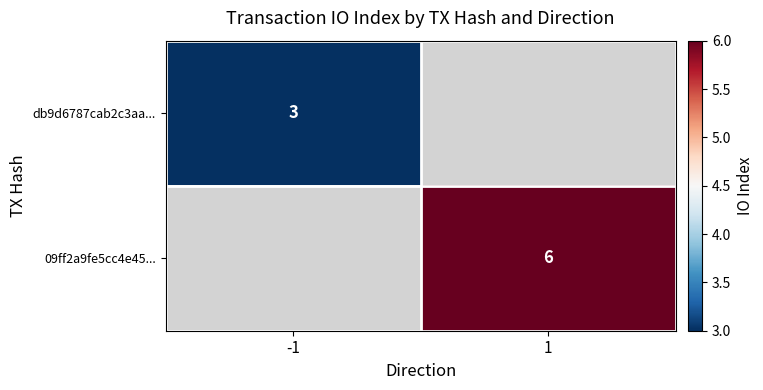

The value of db9d6787cab2c3aa... at -1 is 1. True or false?

False